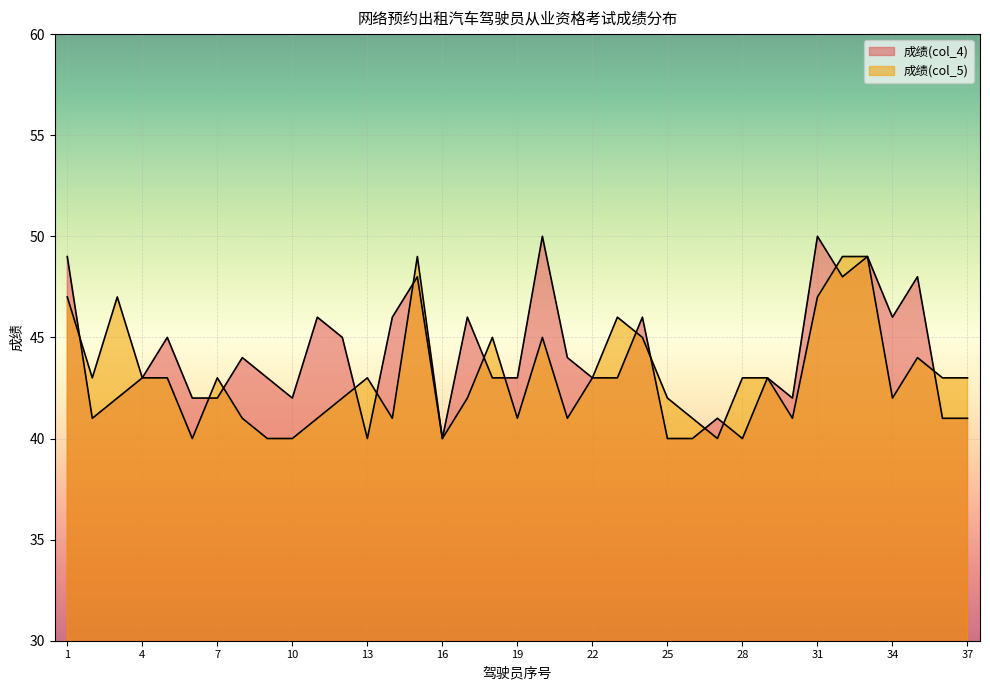

Is the value of 成绩(col_5) at 22 greater than the value of 成绩(col_4) at 25?

Yes